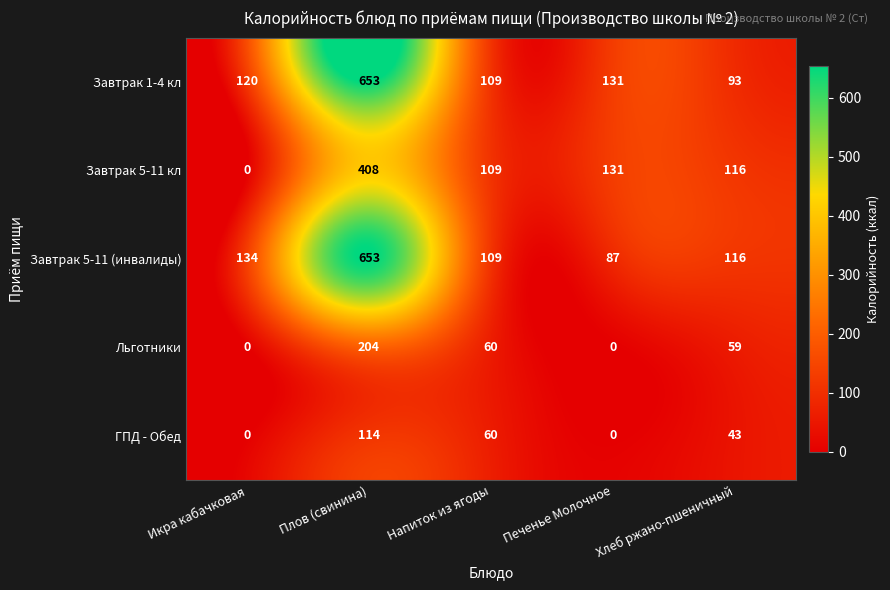

At which category is the sum across all series the highest?

Плов (свинина)